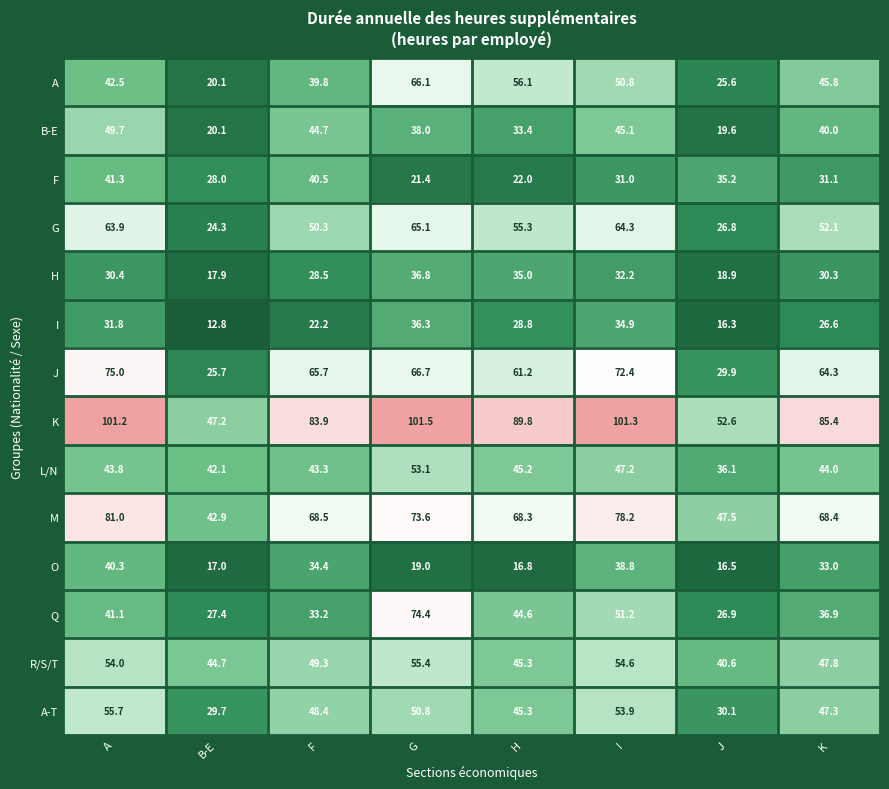

What is the difference between the maximum and minimum values in the H series?

18.9